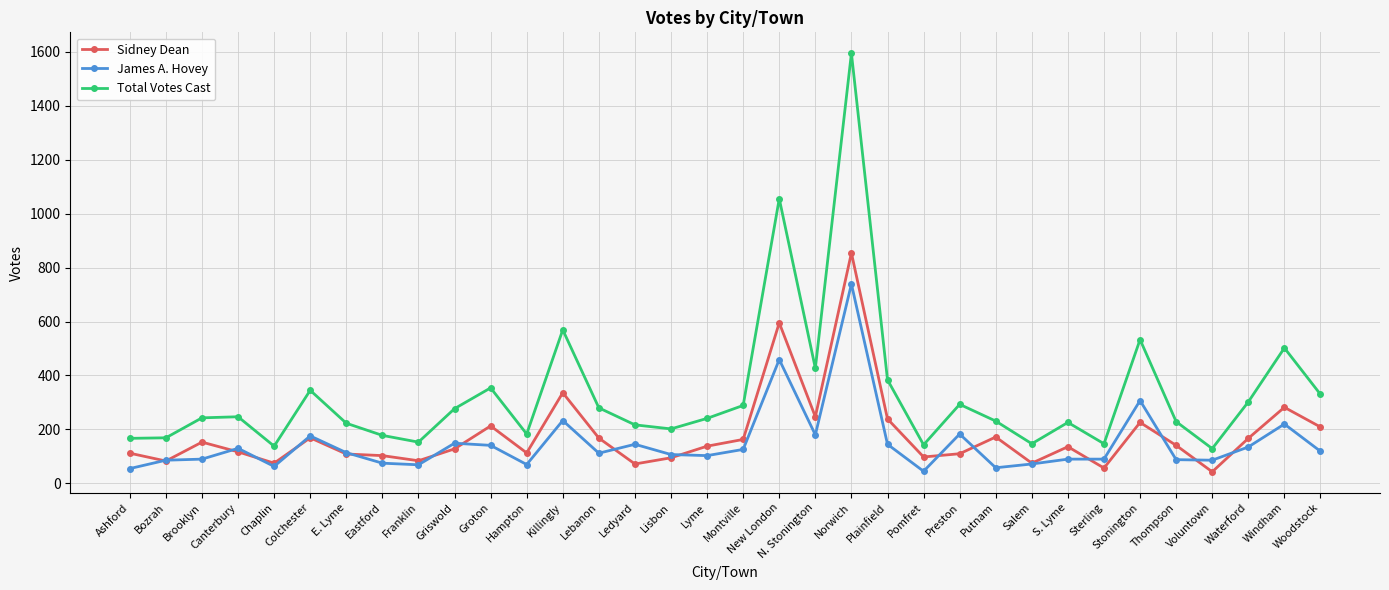

What is the total value across all series at Killingly?

1138